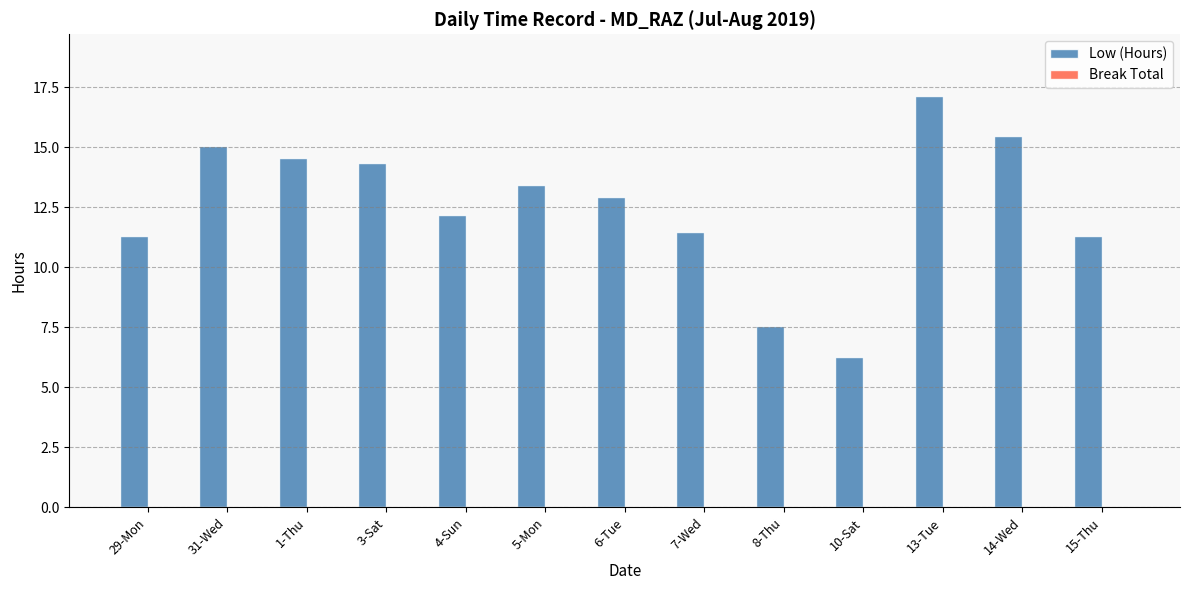

What is the label of the 10th bar from the right?

3-Sat